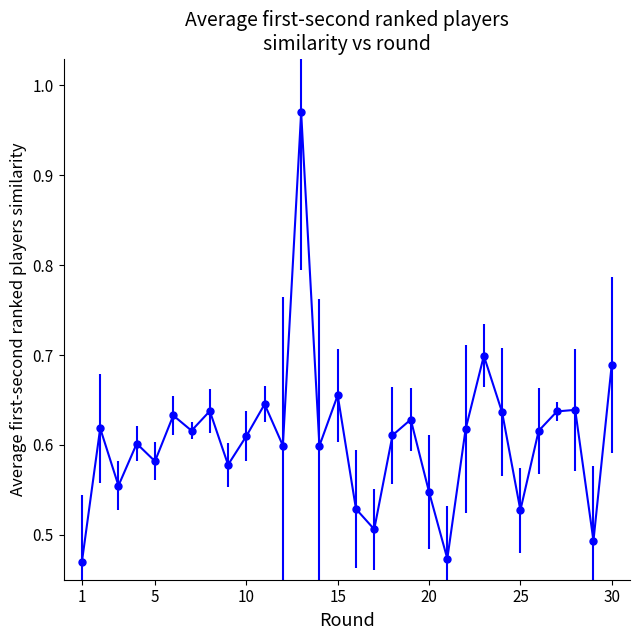

True or false: there are more than 1 points higher than both neighbors.

True